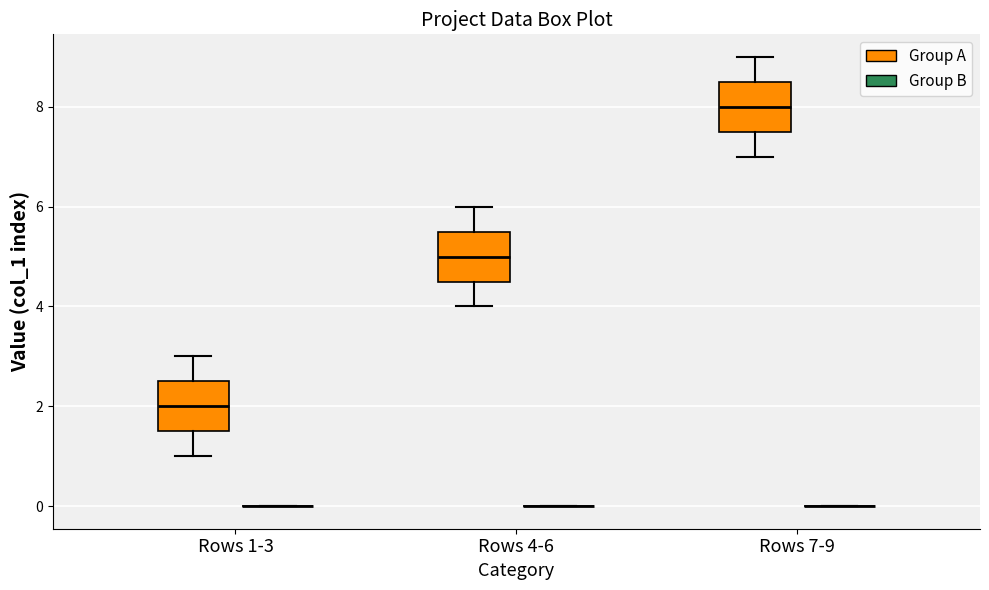

Reading left to right, transcribe this box plot: for each box, give where its median line is, the range the box spans, and where its two whiskers end, as read against the y-axis. The values are not printed on the chart, so give them approximately, as read against the axis.

Rows 1-3 (Group A): median 2.0, box 1.6 to 2.6, whiskers 1.0 to 3.0
Rows 1-3 (Group B): box collapsed to a line at 0.0, whiskers 0.0 to 0.0
Rows 4-6 (Group A): median 5.0, box 4.6 to 5.6, whiskers 4.0 to 6.0
Rows 4-6 (Group B): box collapsed to a line at 0.0, whiskers 0.0 to 0.0
Rows 7-9 (Group A): median 8.0, box 7.6 to 8.6, whiskers 7.0 to 9.0
Rows 7-9 (Group B): box collapsed to a line at 0.0, whiskers 0.0 to 0.0